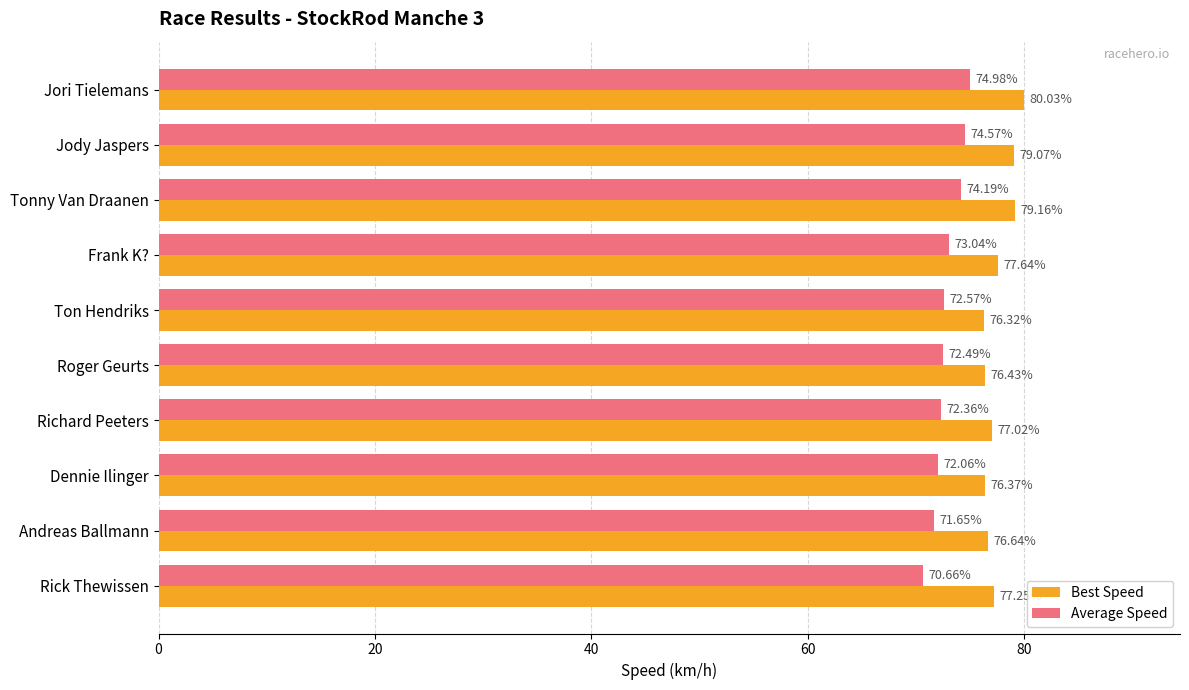

What is the difference between the maximum and minimum values in the Best Speed series?

3.7